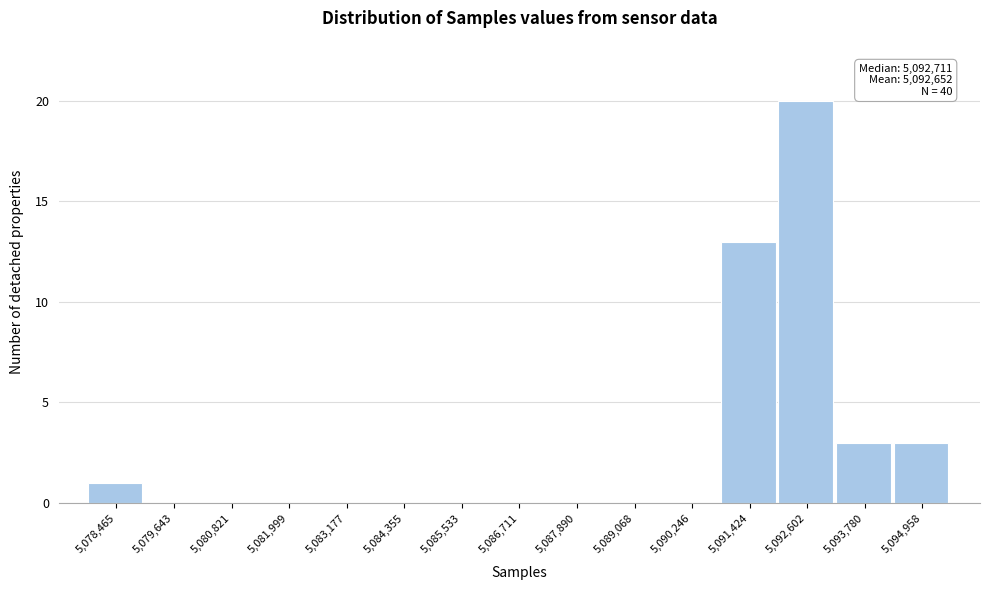

Reading right to left, transcribe all the data shown in this chart.

5,094,958=3	5,093,780=3	5,092,602=20	5,091,424=13	5,090,246=0	5,089,068=0	5,087,890=0	5,086,711=0	5,085,533=0	5,084,355=0	5,083,177=0	5,081,999=0	5,080,821=0	5,079,643=0	5,078,465=1